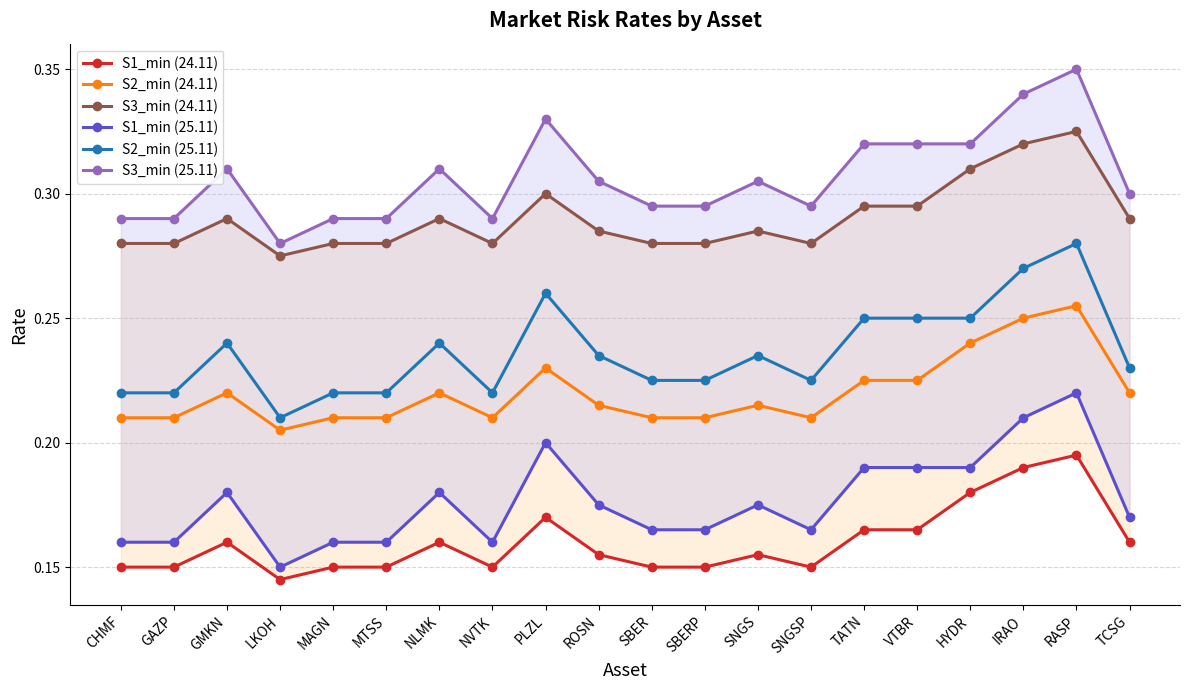

What is the sum of all S3_min (24.11) values?

5.8